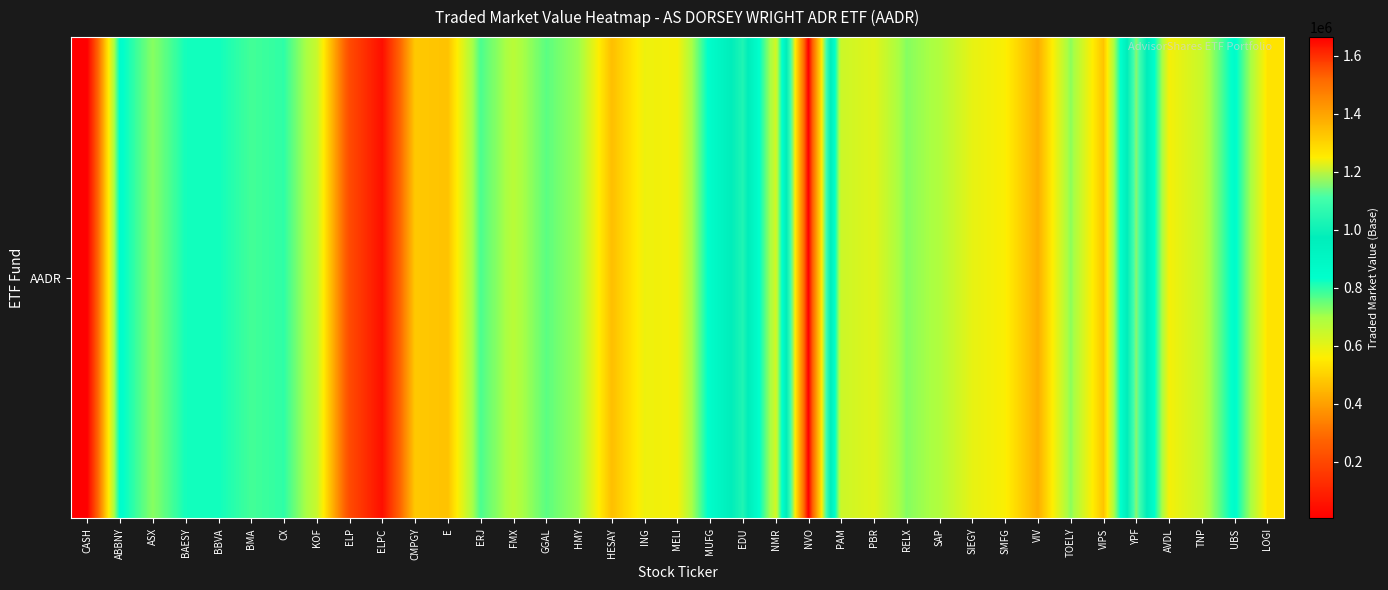

Reading left to right, what are all the values shown in this chart?

CASH=4008.3	ABBNY=847606.3	ASX=723485.8	BAESY=818155.3	BBVA=821142.0	BMA=780247.3	CX=796681.2	KOF=647953.4	ELP=210012.5	ELPC=45571.6	CMPGY=482470.8	E=471580.3	ERJ=773879.4	FMX=672300.0	GGAL=760509.2	HMY=706894.7	HESAY=462953.2	ING=585233.2	MELI=571732.9	MUFG=855339.2	EDU=1035319.5	NMR=634061.6	NVO=1665093.6	PAM=641525.4	PBR=607157.4	RELX=725950.1	SAP=684503.0	SIEGY=596495.9	SMFG=563951.0	VIV=429381.0	TOELY=722568.5	VIPS=473250.6	YPF=1163119.5	AVDL=574628.8	TNP=648217.3	UBS=854058.9	LOGI=539102.8